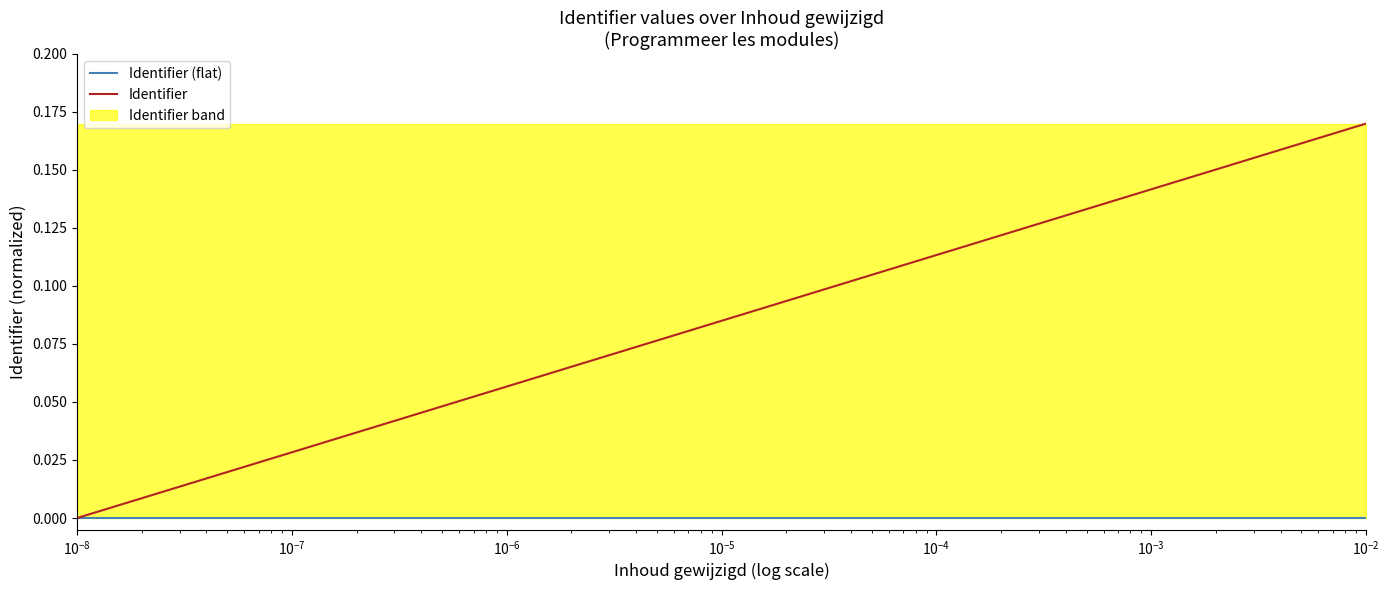

Rank the series by their average value, from highest to lowest.

Identifier, Identifier (flat)